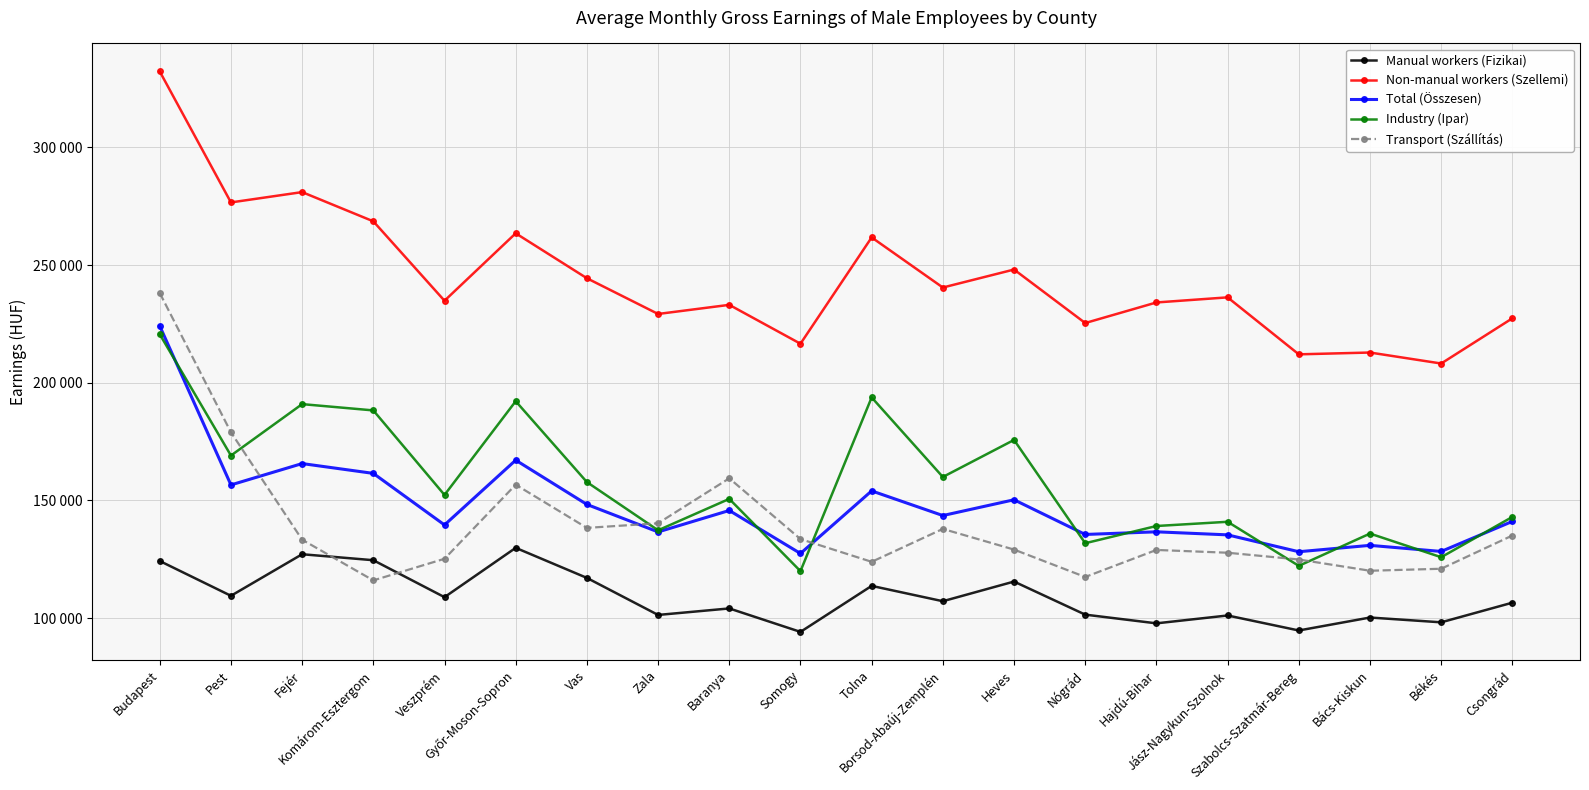

Is the value of Industry (Ipar) at Győr-Moson-Sopron greater than the value of Transport (Szállítás) at Hajdú-Bihar?

Yes